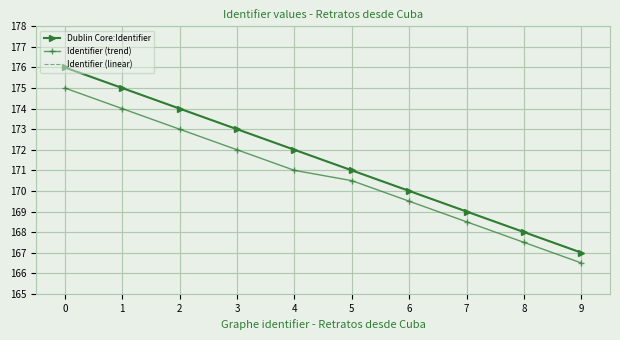

What is the total value across all series at 3?

518.0